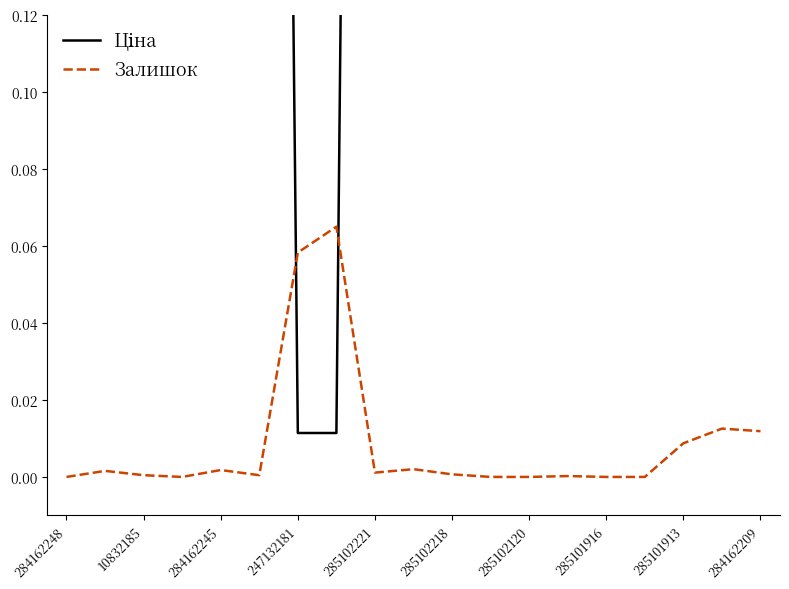

The value of Залишок at 10832185 is 0.0. True or false?

True